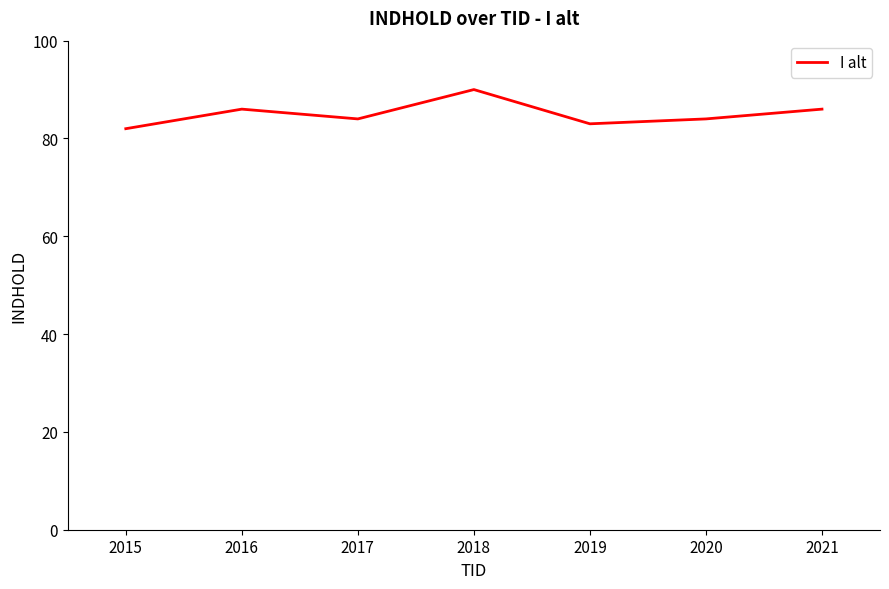

Read the value at 2020.

84